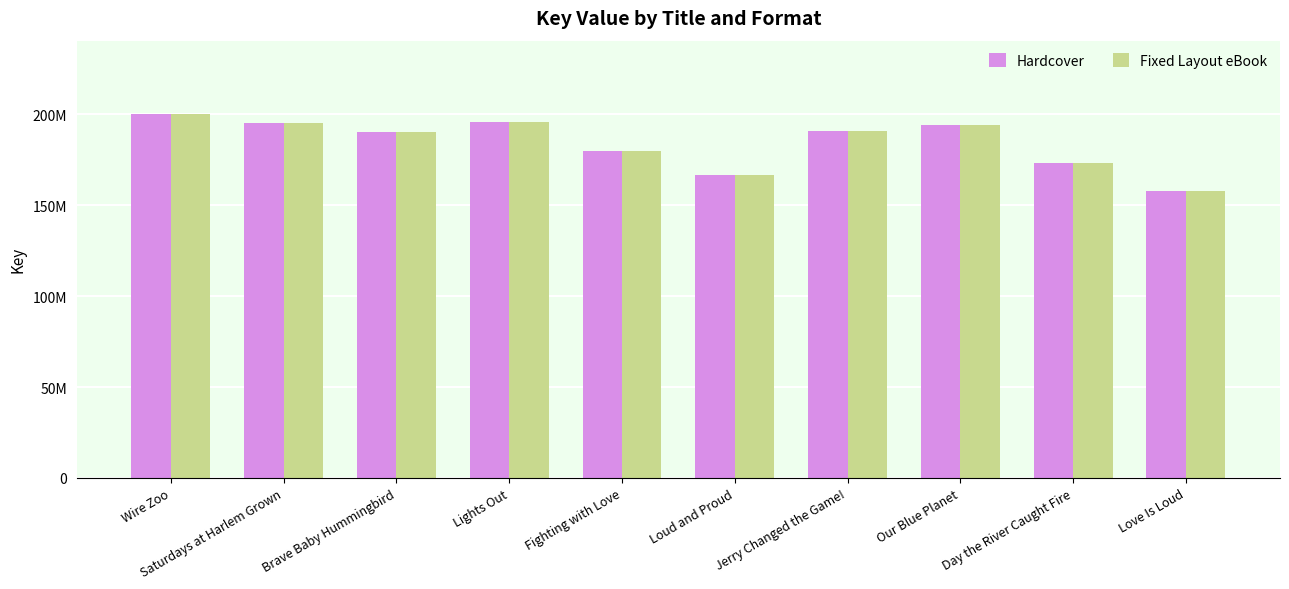

What is the minimum value for Hardcover?

157767755